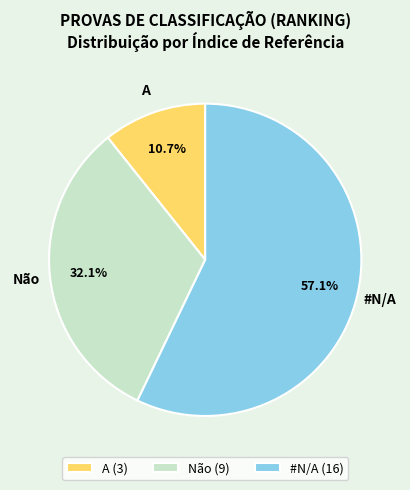

To the nearest percent, what is the combined percentage of #N/A and Não?

89%